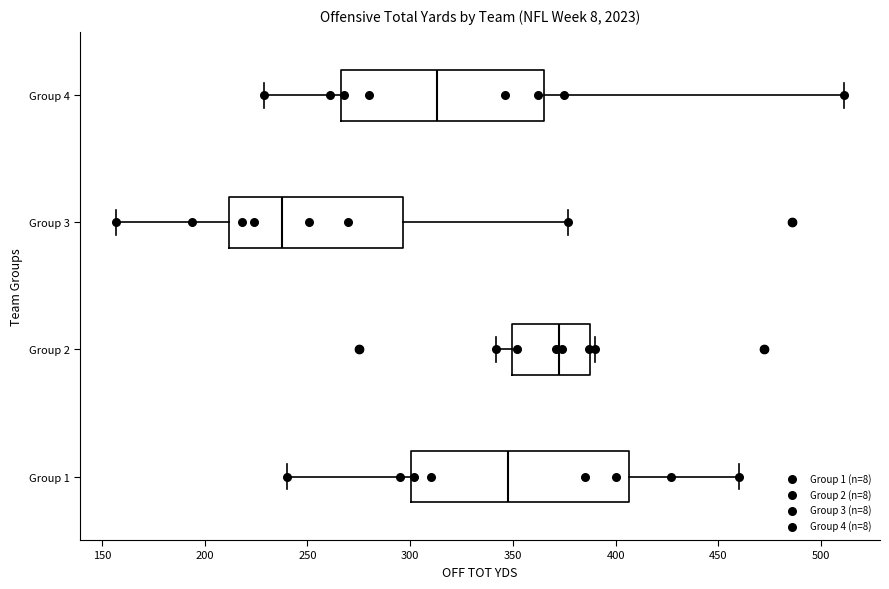

Where is the left edge of the box for Group 1 on the x-axis? The values are not printed on the chart, so give them approximately, as read against the axis.

300